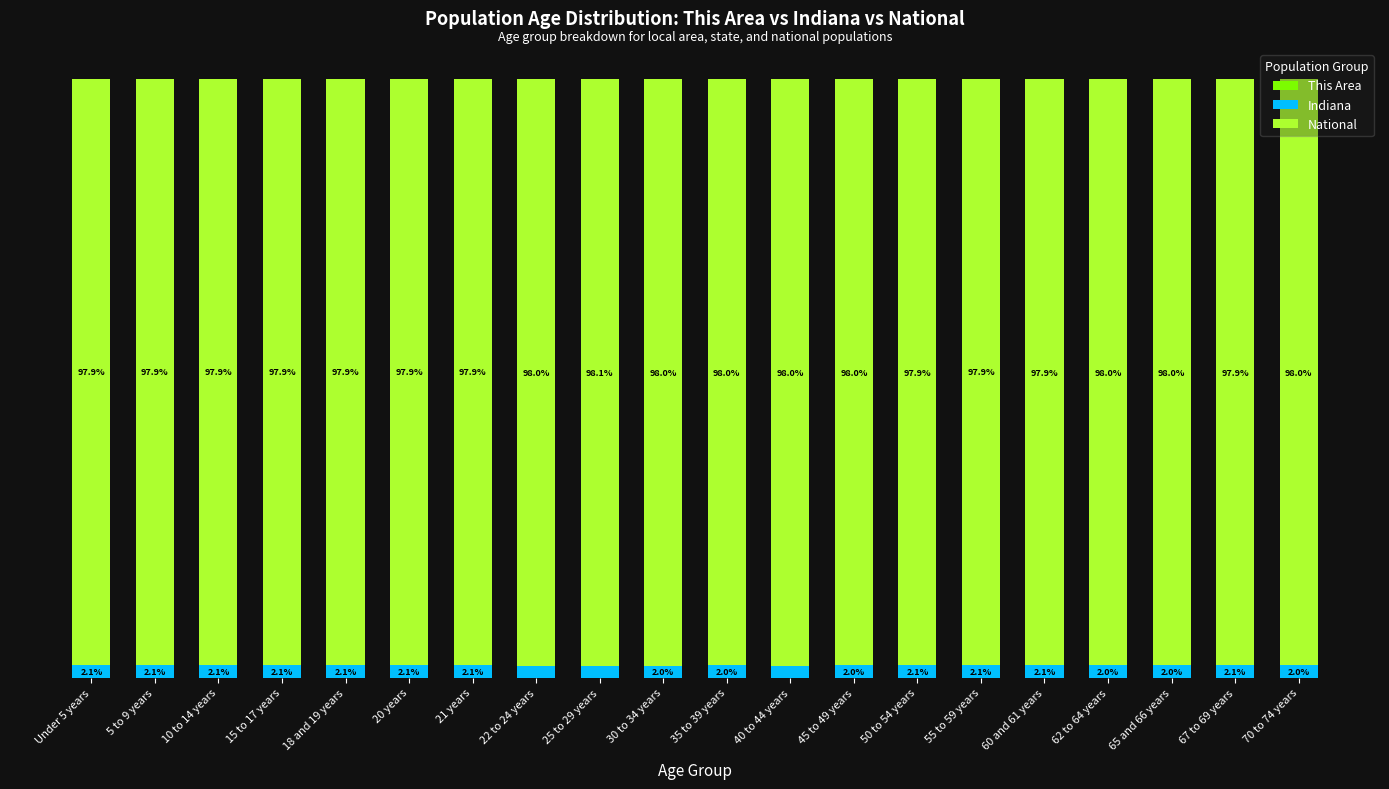

Are the bars grouped side by side (vs. stacked)?

No